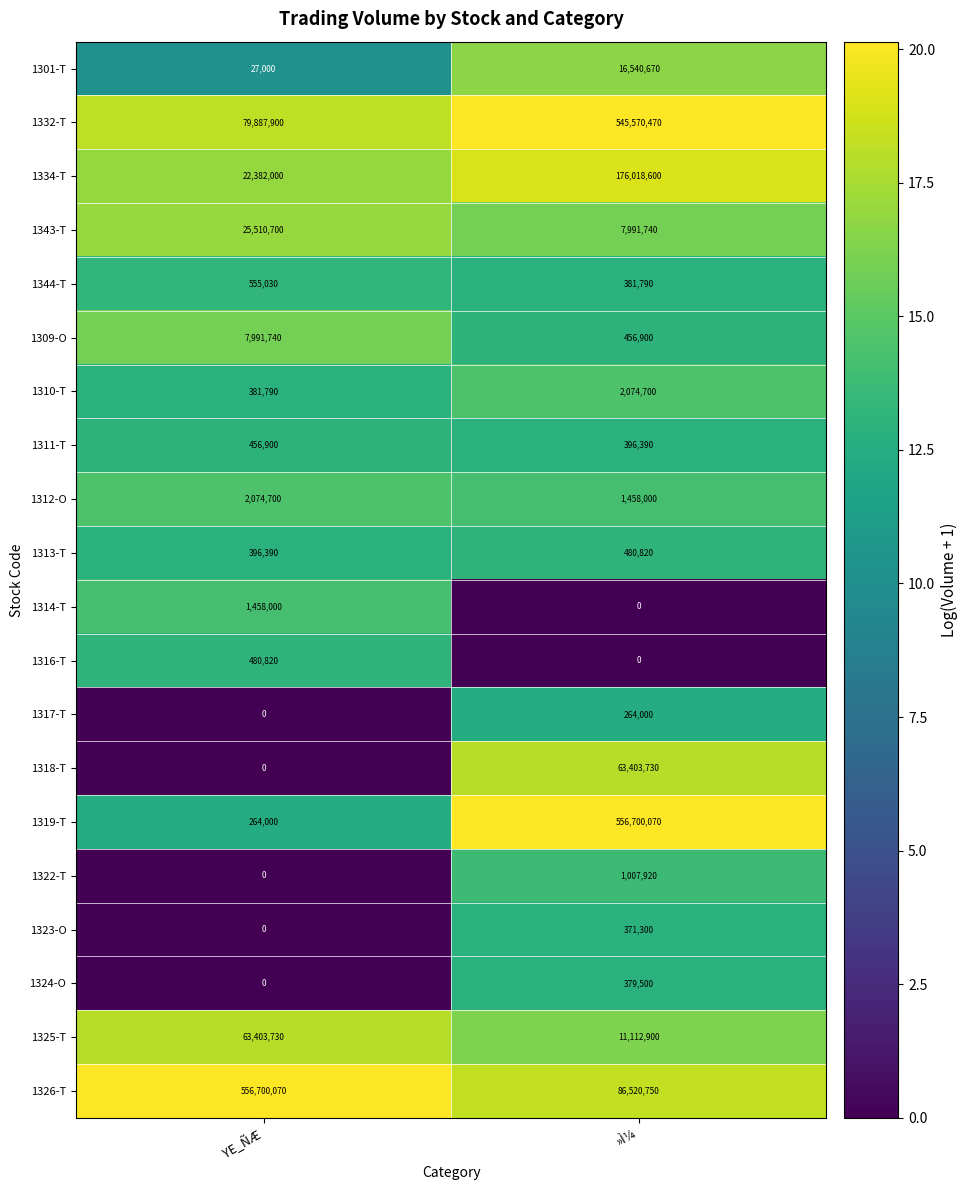

At how many categories does at least one series exceed 17?

2